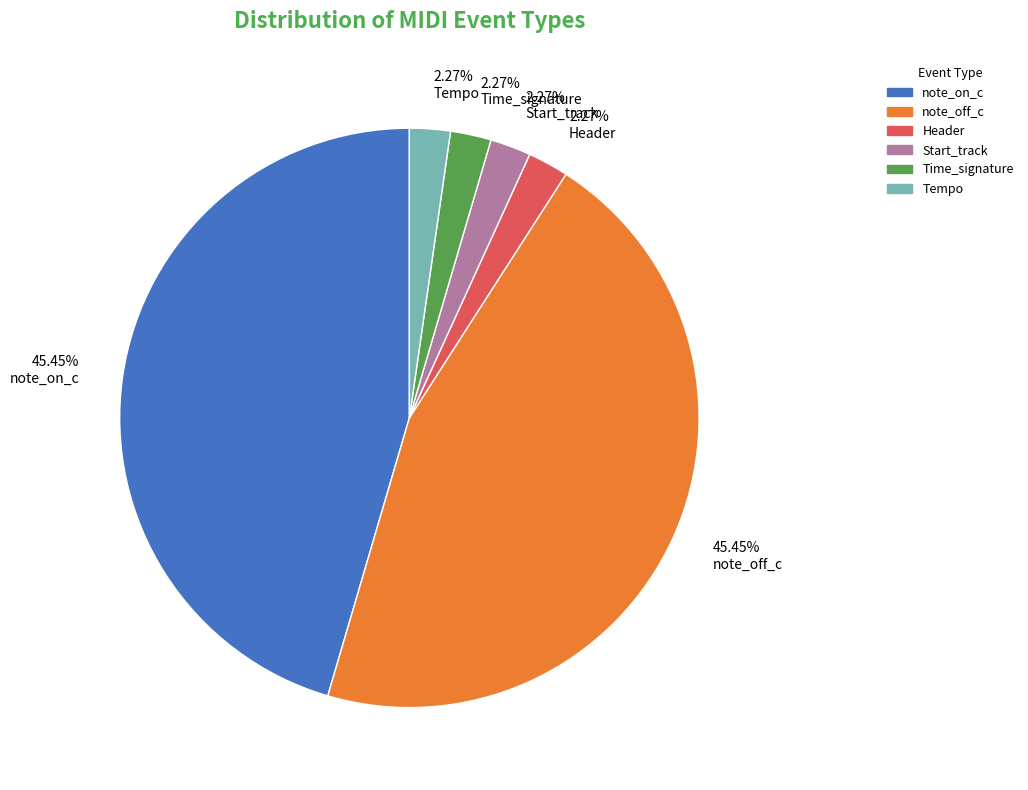

To the nearest percent, what percentage of the pie is Start_track?

2%